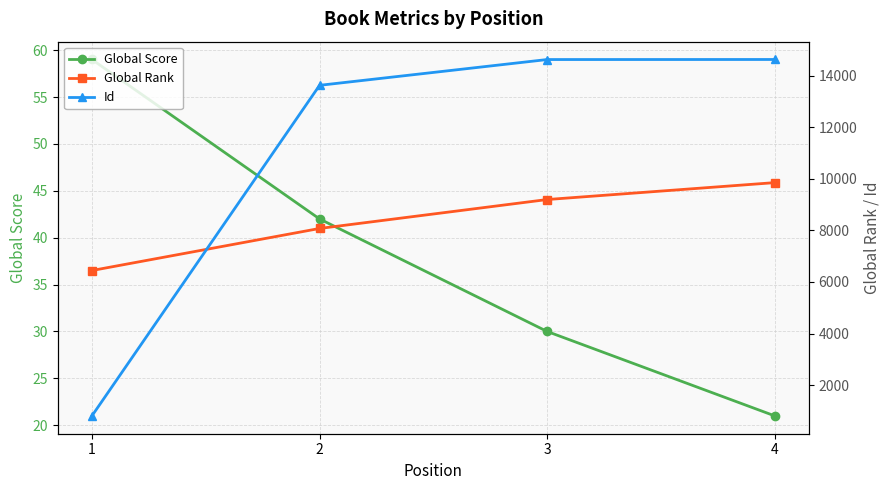

True or false: Global Score and Global Rank intersect in this chart.

False